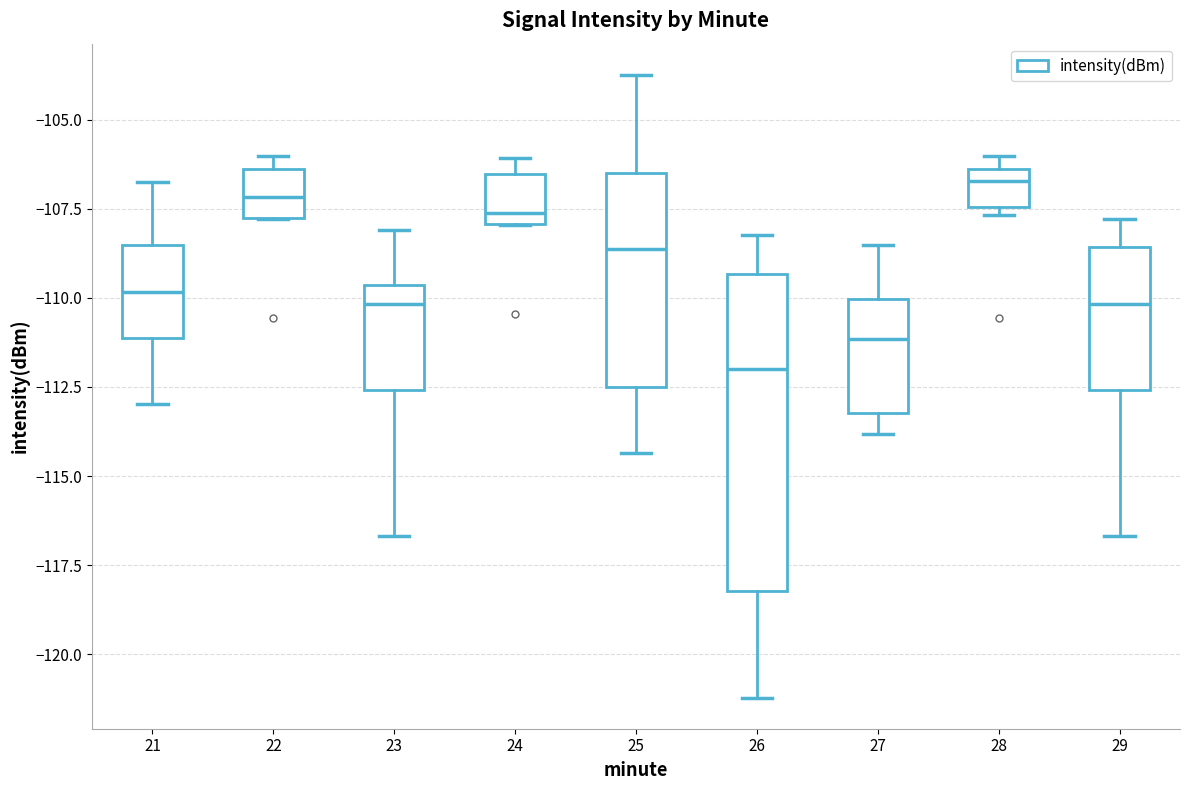

Which box's median line is the lowest?

26